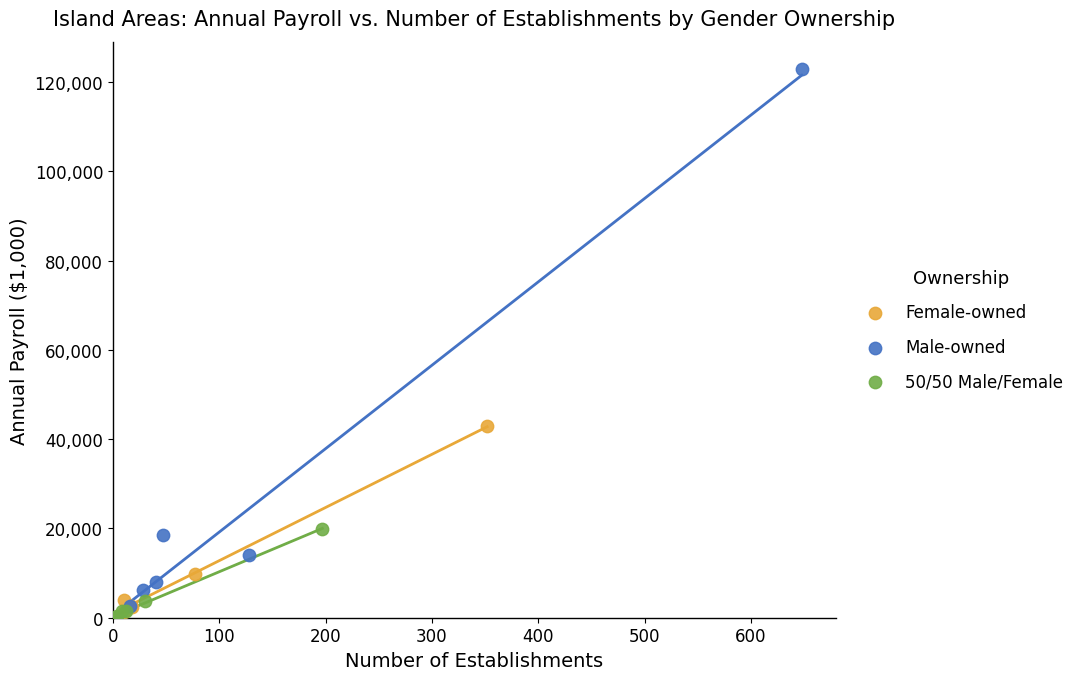

Which series has the widest spread of Y values?

Male-owned